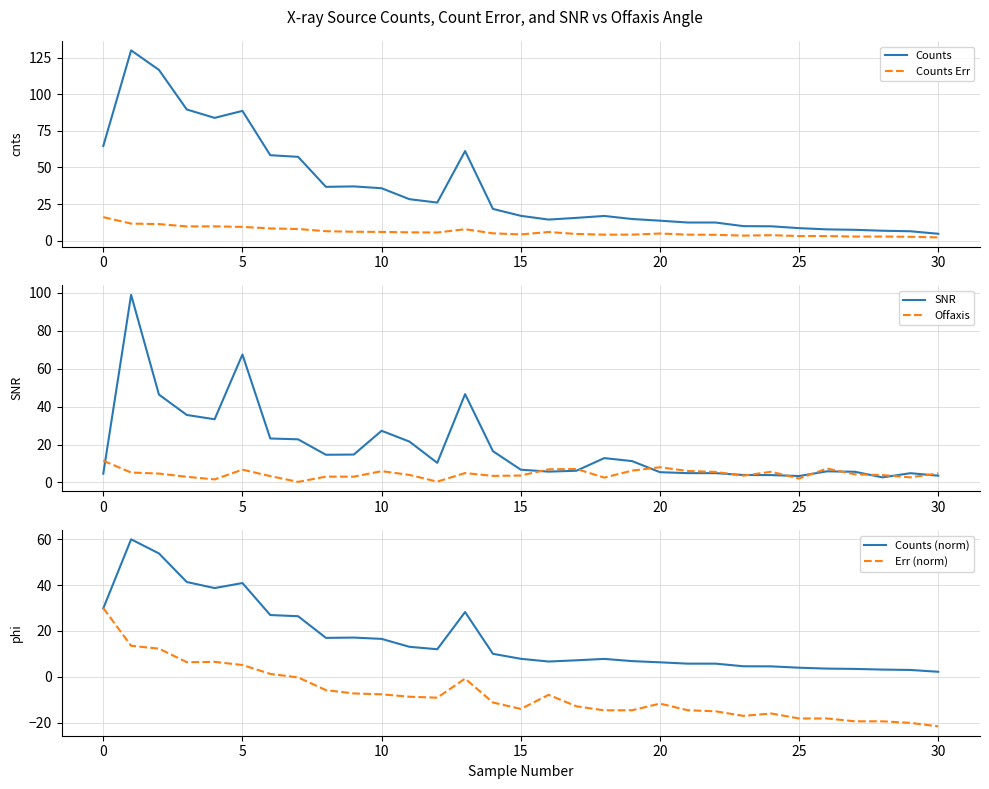

After their last crossing, which series has the higher values: SNR or Offaxis?

Offaxis